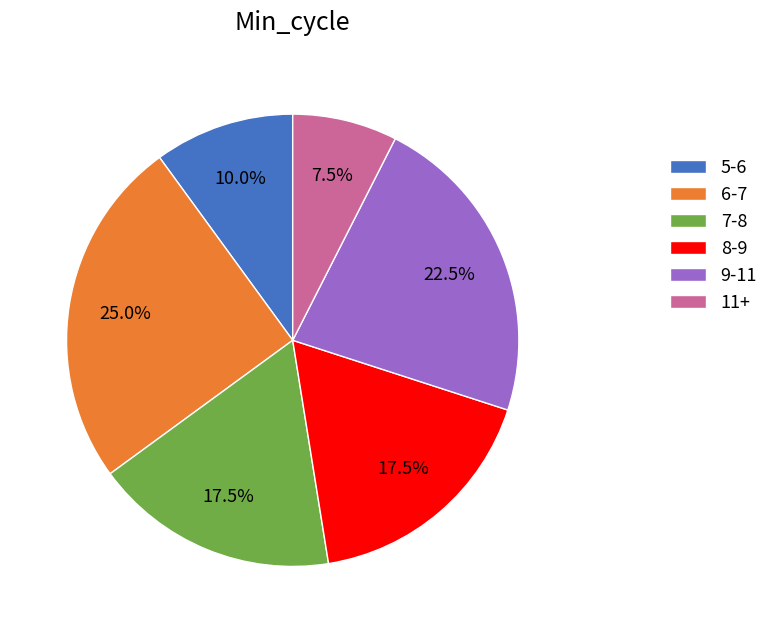

Approximately how many times larger is the value at 11+ compared to 6-7?

0.3